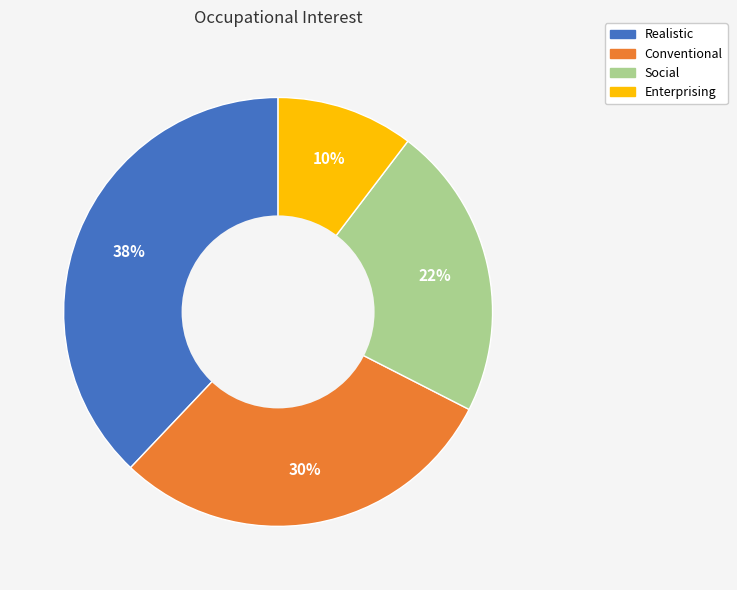

What is the ratio of the value at Realistic to the value at Social?

1.7